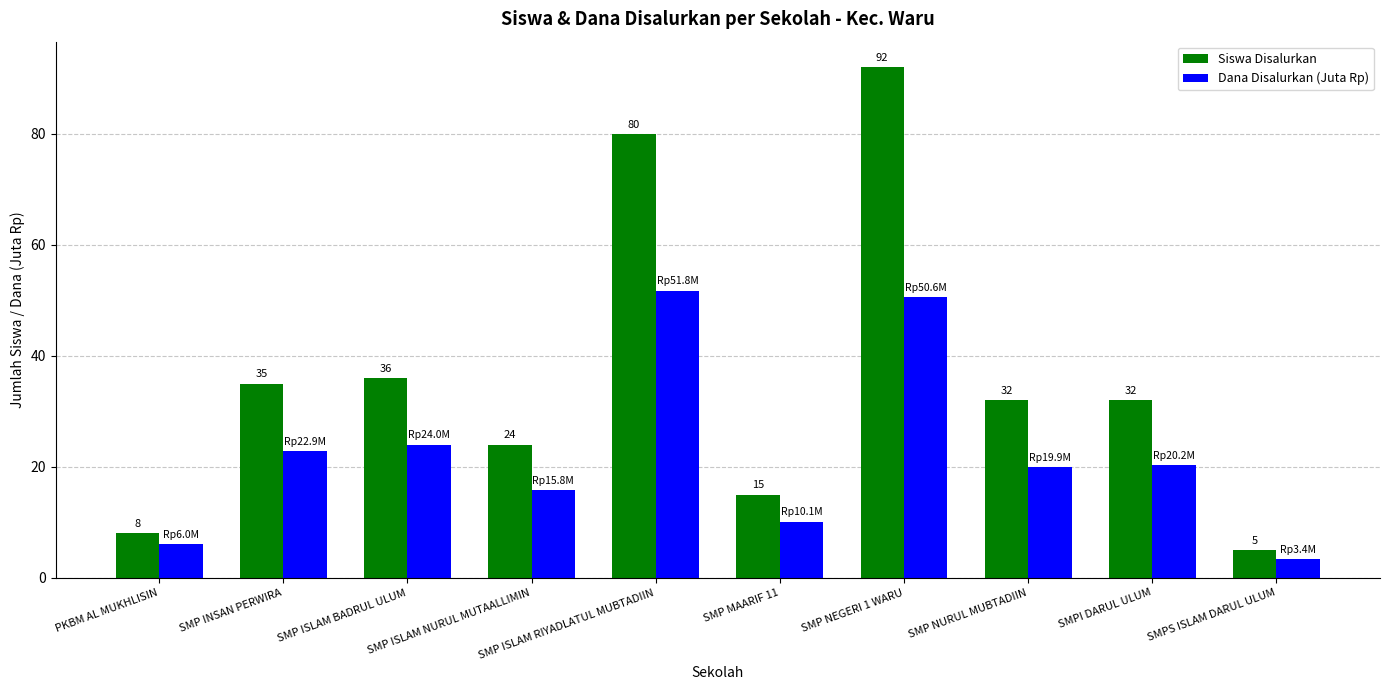

How many categories are shown in the chart?

10